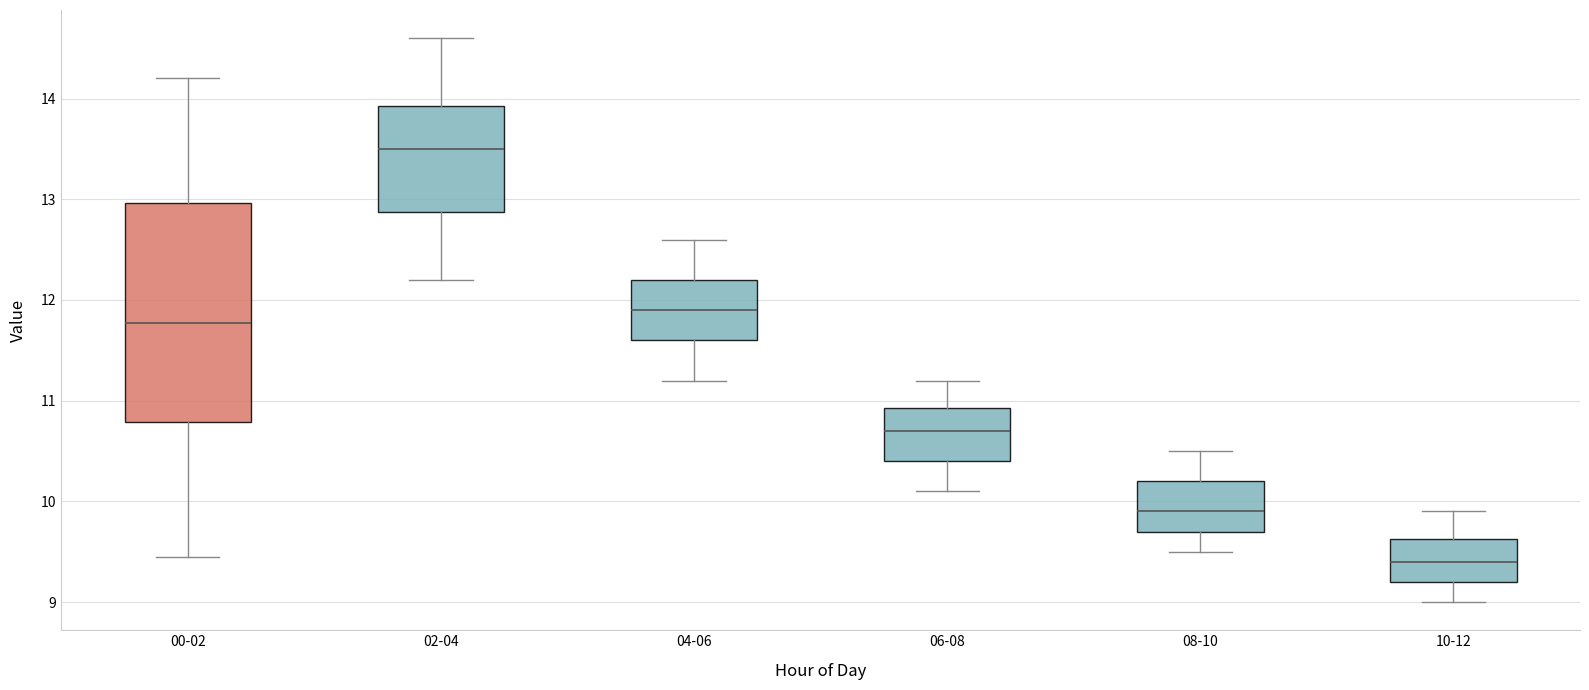

Which box is the tallest, from its lower edge to its upper edge?

00-02